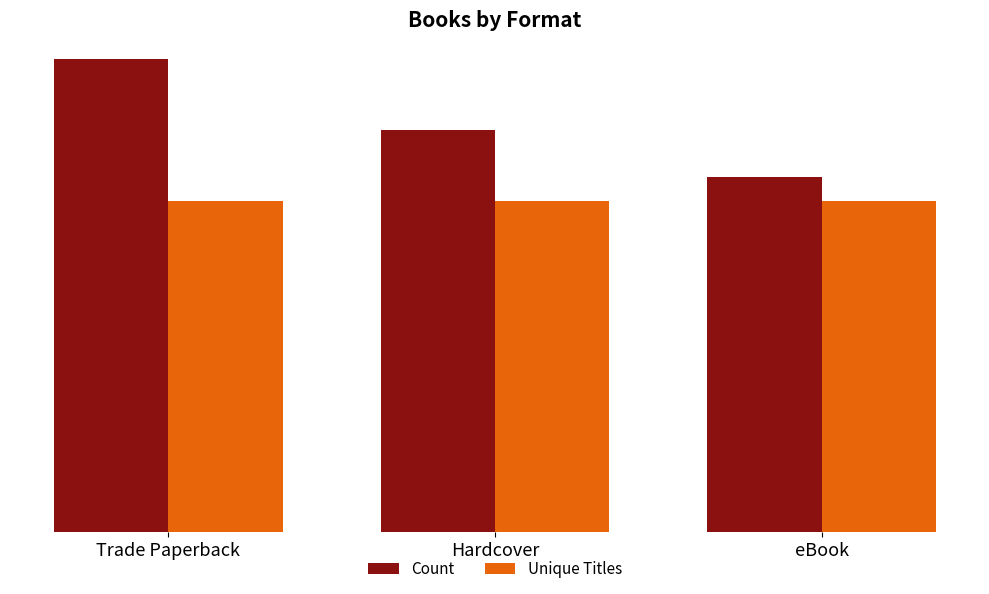

Reading right to left, extract all data points from this chart.

Count: 15	17	20
Unique Titles: 14	14	14